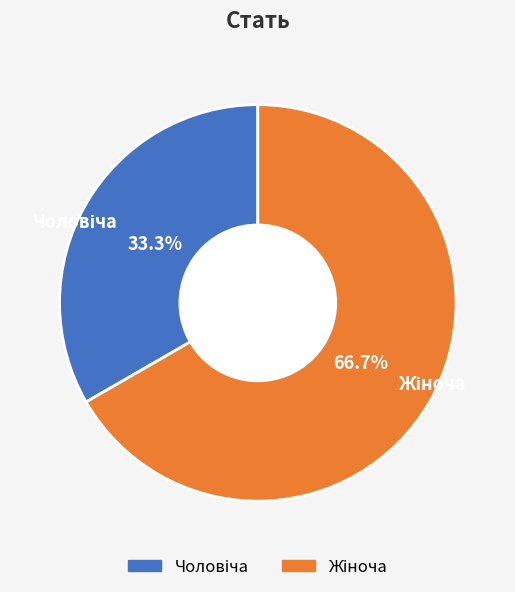

How many segments does this pie chart have?

2